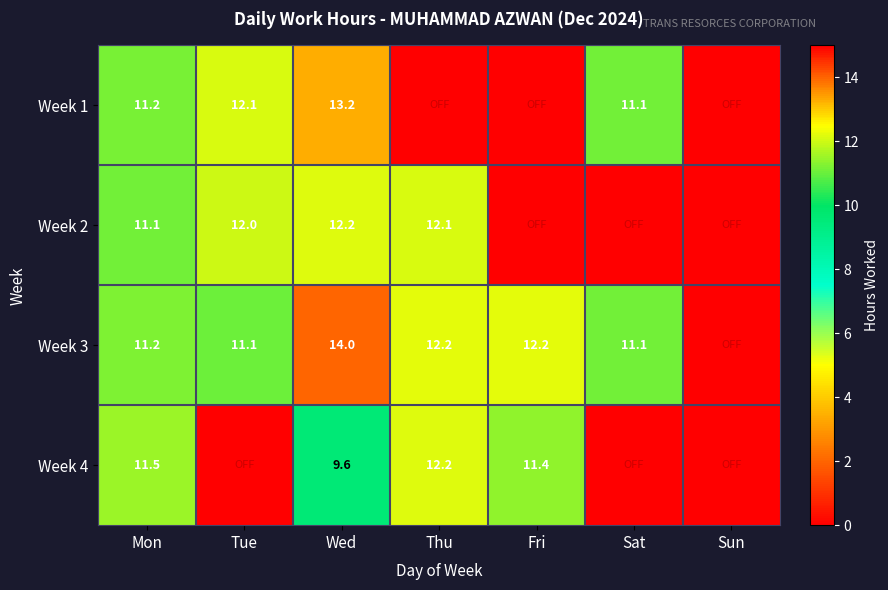

What is the difference between the Week 3 values at Tue and Thu?

1.1